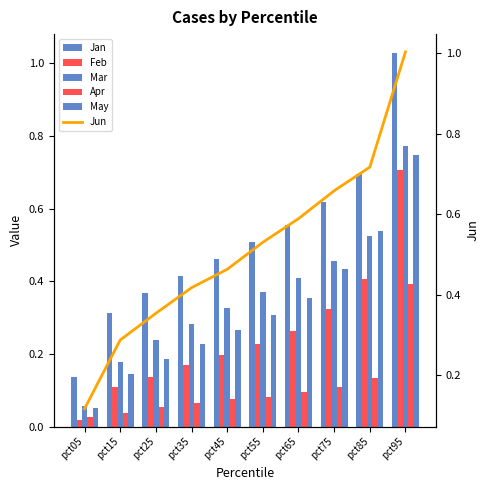

Between pct15 and pct35, which series saw the biggest shift?

Jun